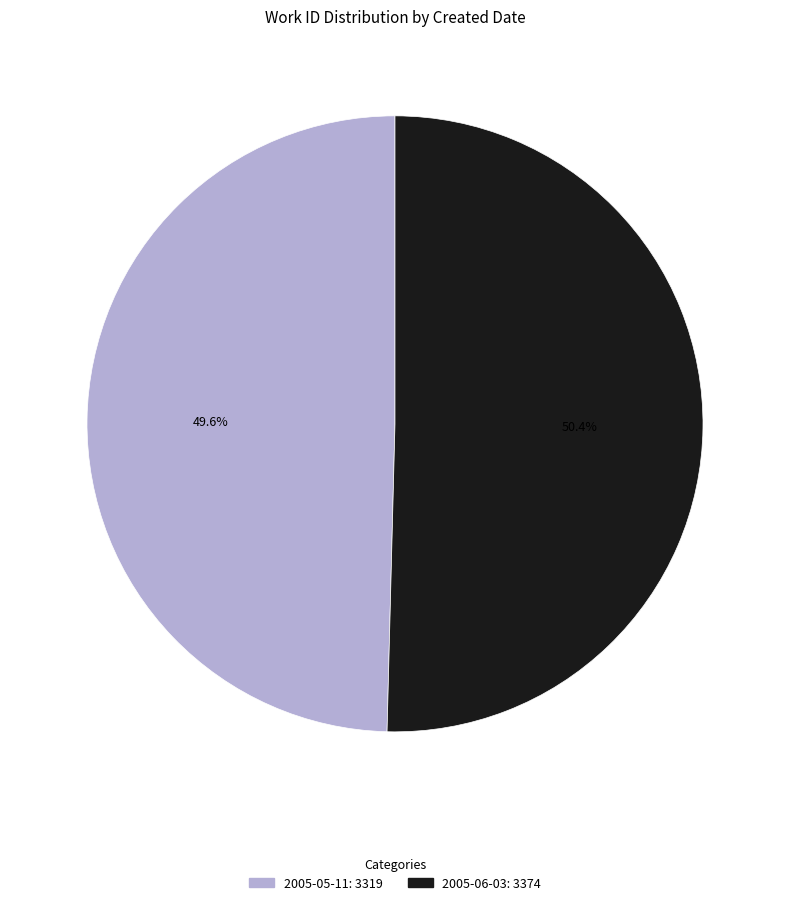

Which category has the biggest portion of the pie?

2005-06-03